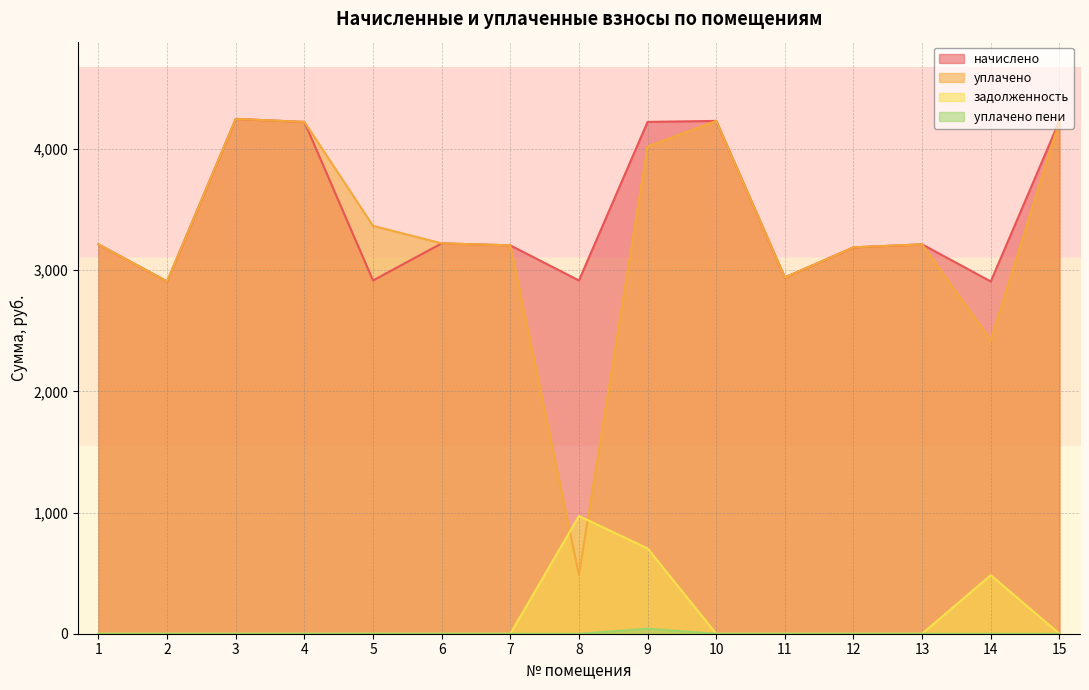

True or false: задолженность has a value of -432.8 at 4.

False